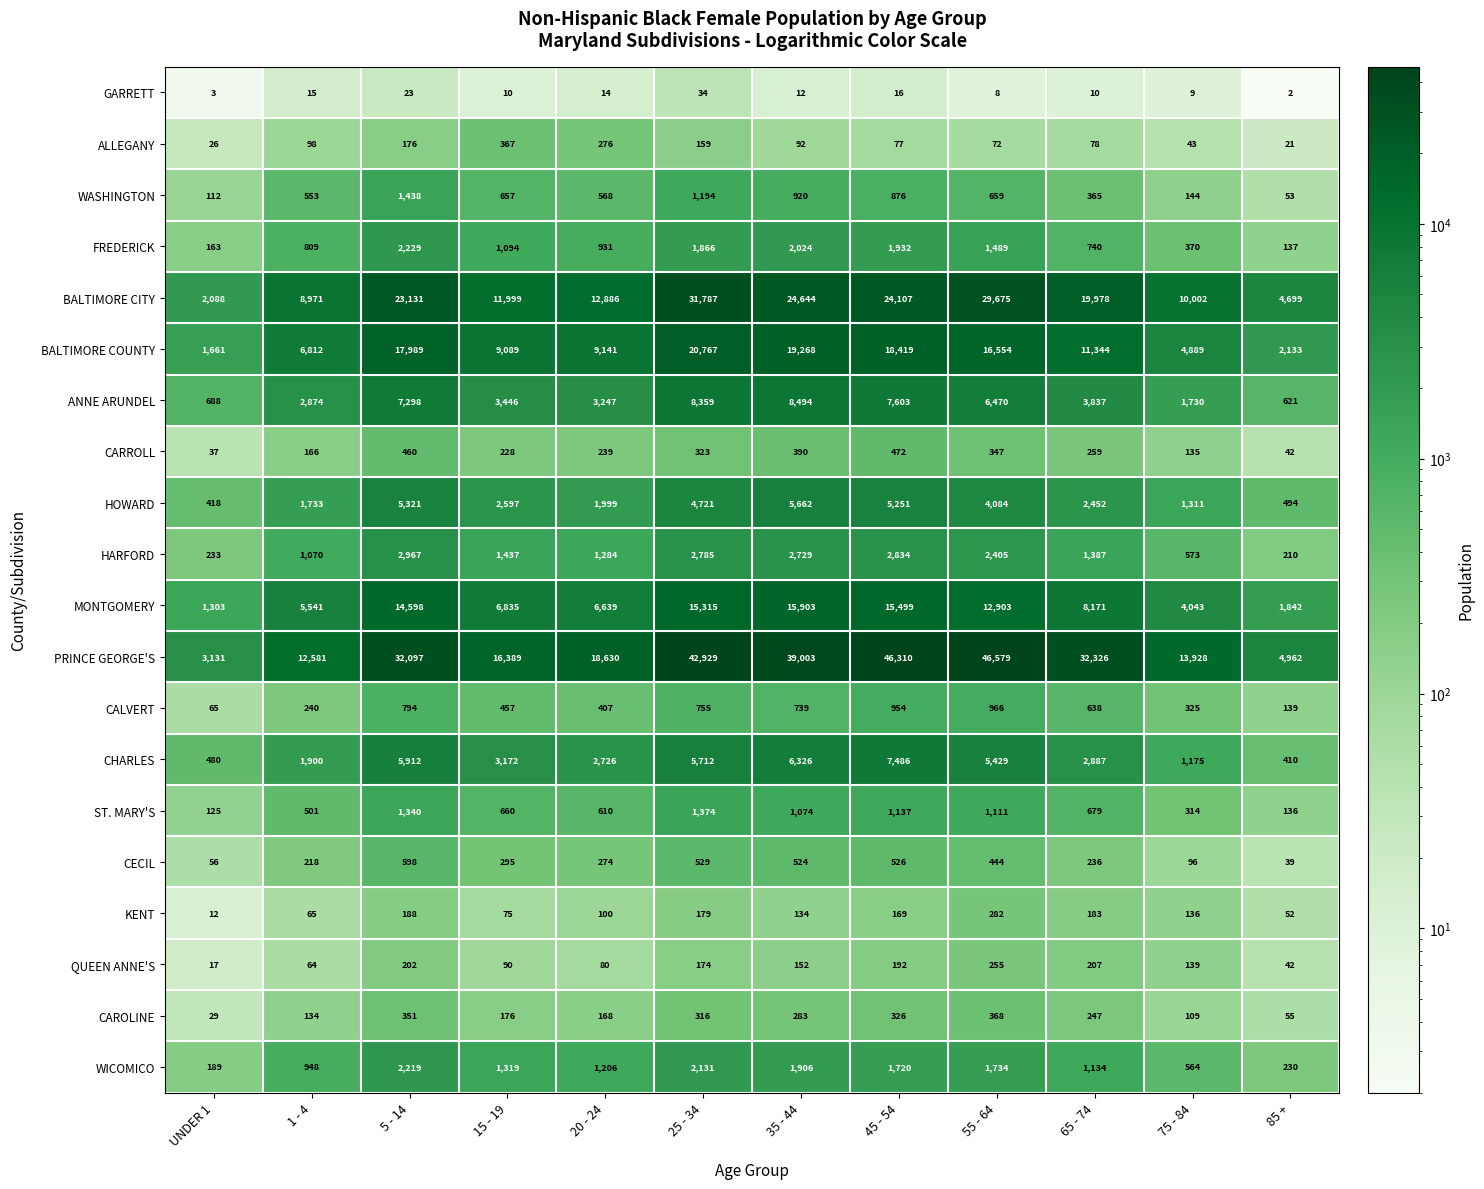

Which series has the widest spread of values?

PRINCE GEORGE'S